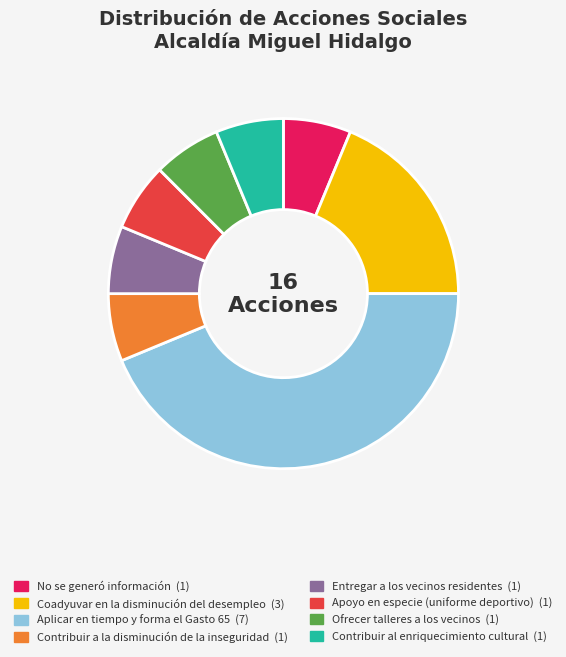

What is the ratio of the value at Aplicar en tiempo y forma el Gasto 65 to the value at Contribuir al enriquecimiento cultural?

7.0